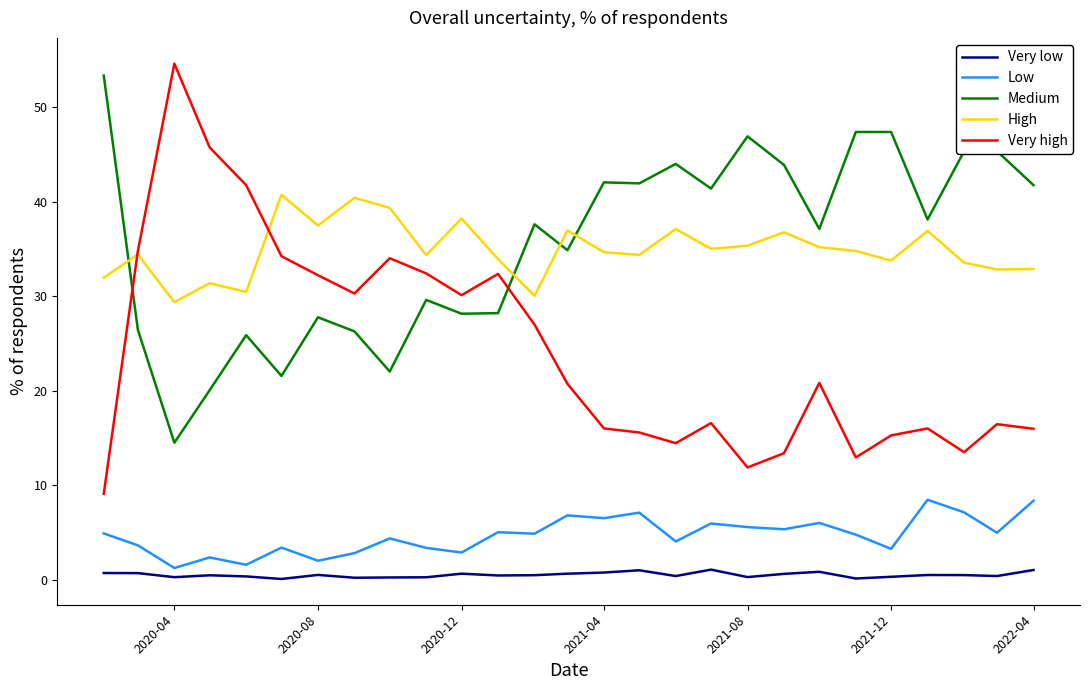

Which series has the largest range (max minus min)?

Very high